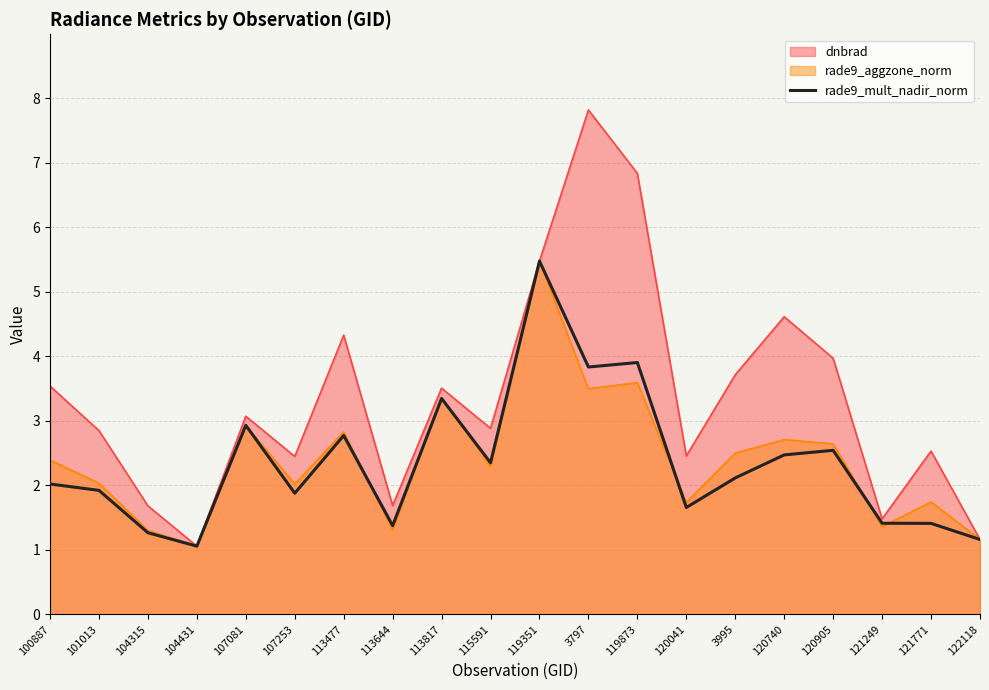

Between 120041 and 3797, which is larger?

3797